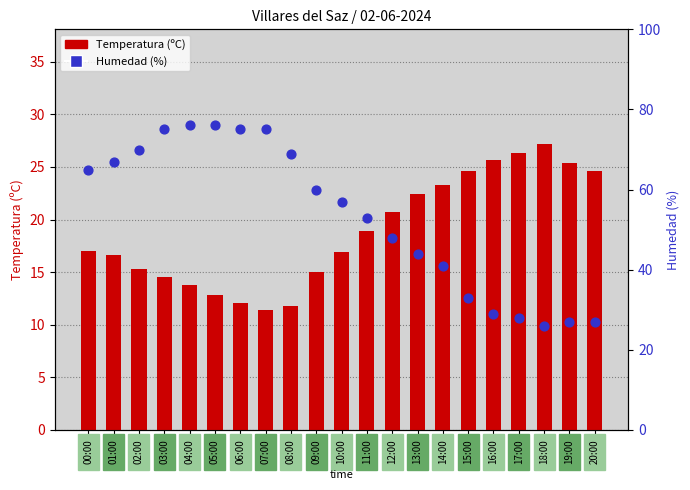

What are all the series names shown in the legend?

Temperatura (ºC), Humedad (%)